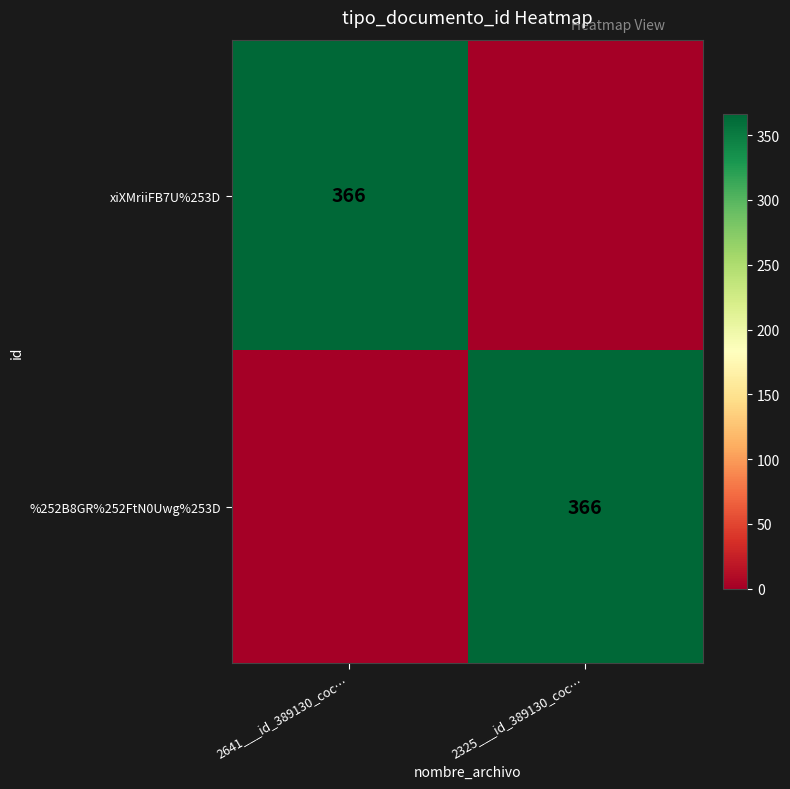

Is it true that xiXMriiFB7U%253D equals 514 at 2641___id_389130_coc…?

False